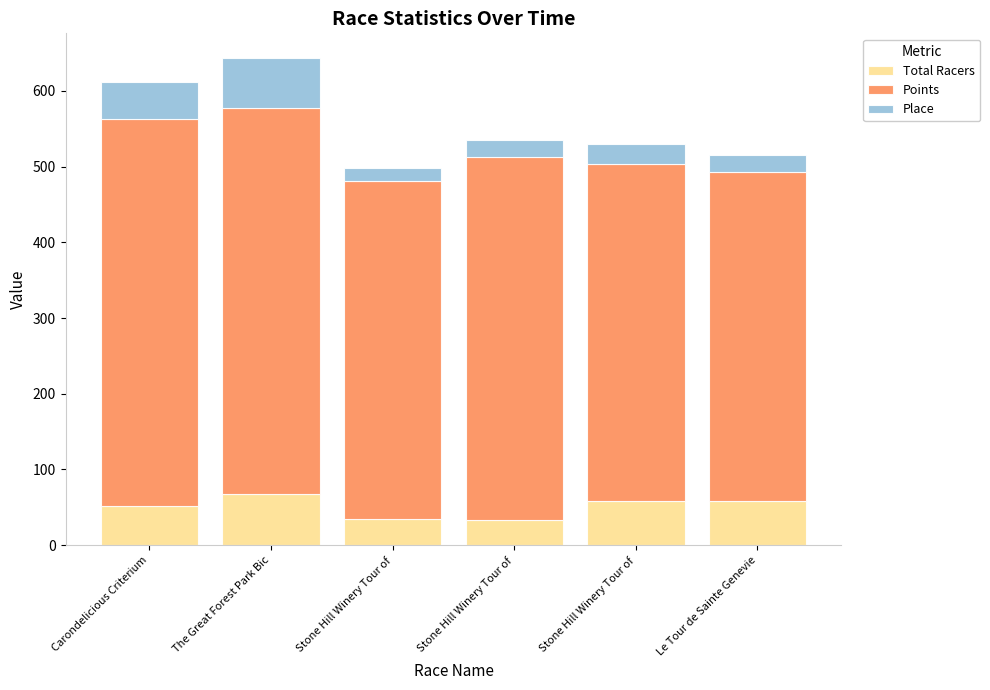

What are all the series names shown in the legend?

Total Racers, Points, Place